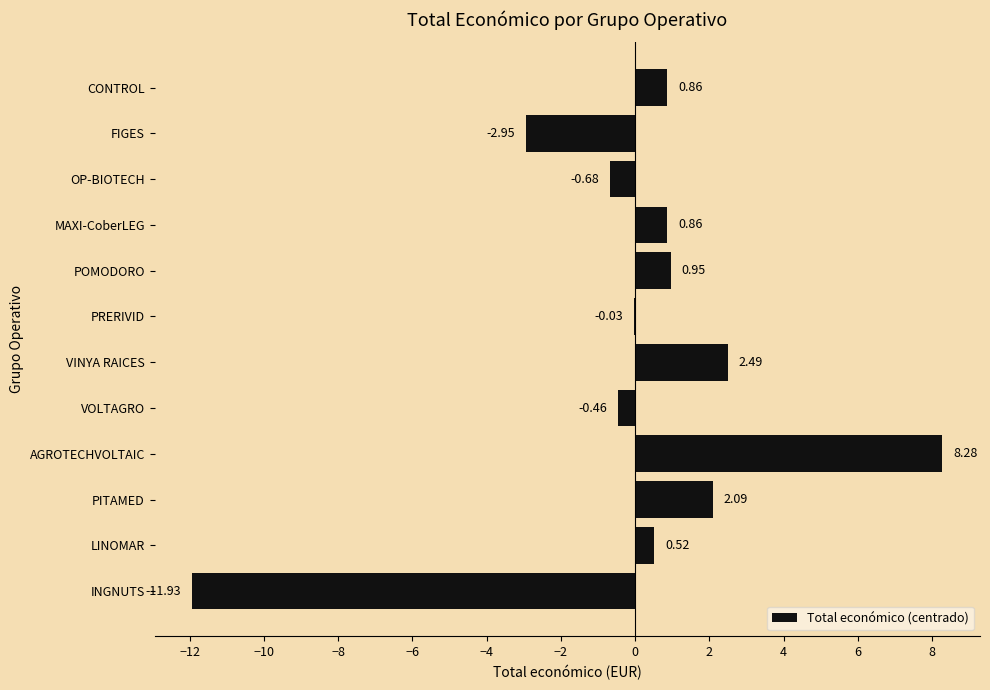

Which category has the highest value across all series?

AGROTECHVOLTAIC